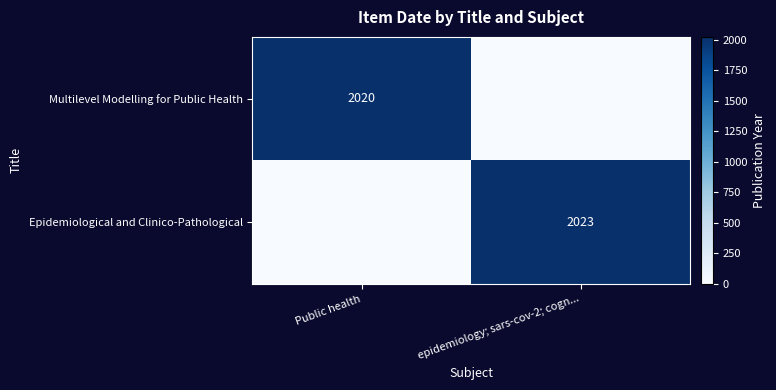

Between epidemiology; sars-cov-2; cogn... and Public health, which is larger?

Public health